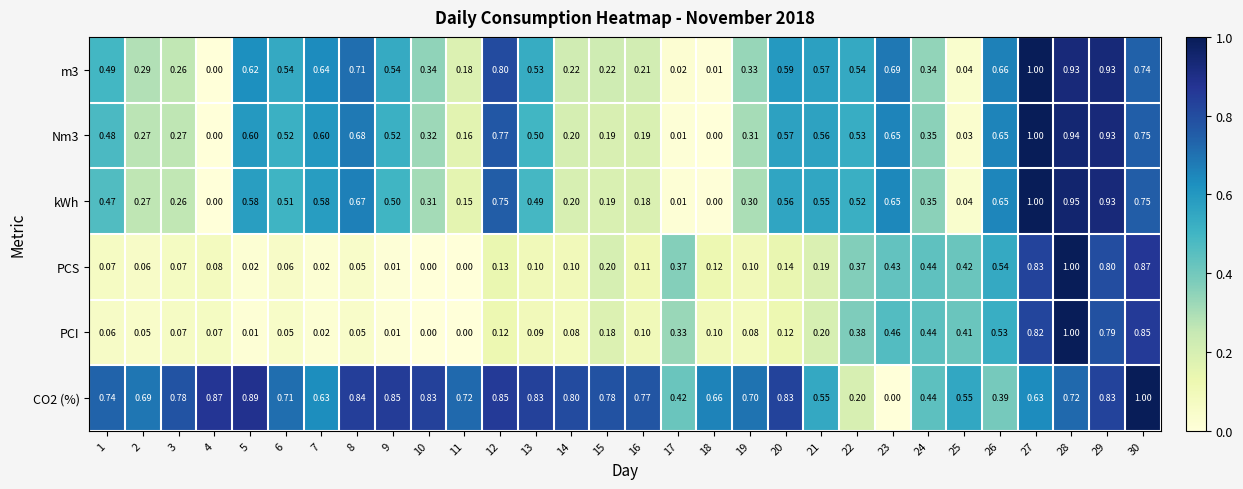

Is the value of Nm3 at 21 greater than the value of kWh at 15?

Yes